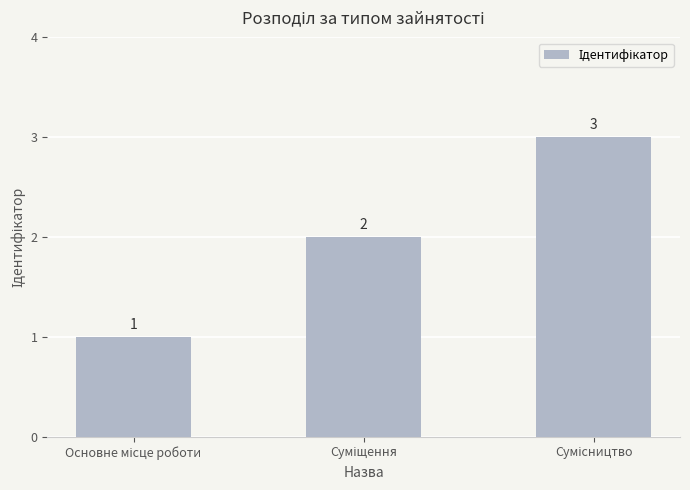

How many values are between 1 and 3?

3